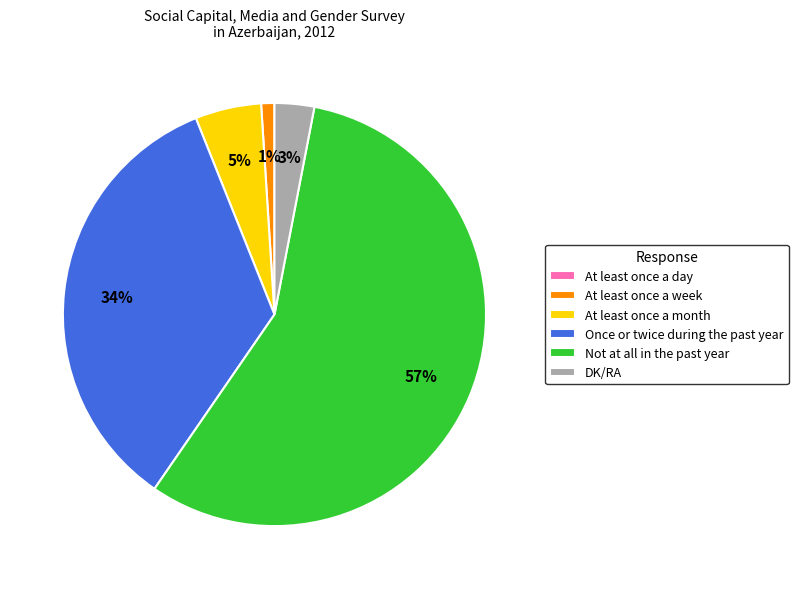

True or false: At least once a week accounts for 1% of the total.

True